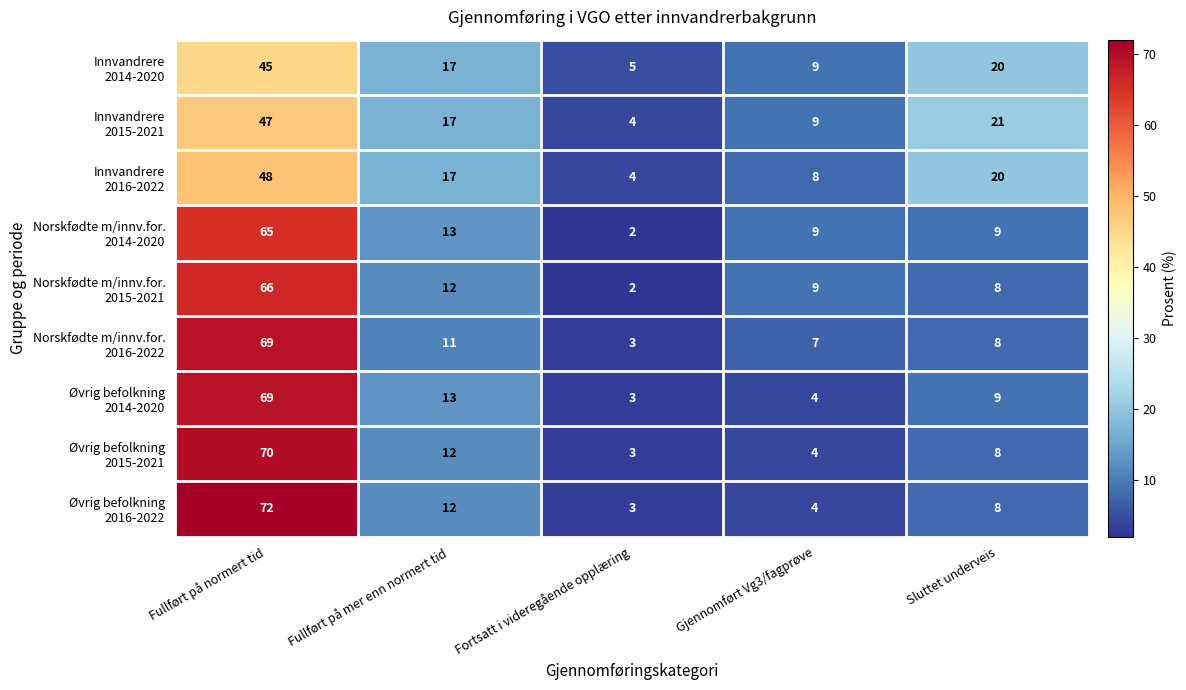

At which category does the chart reach its minimum across all series?

Fortsatt i videregående opplæring